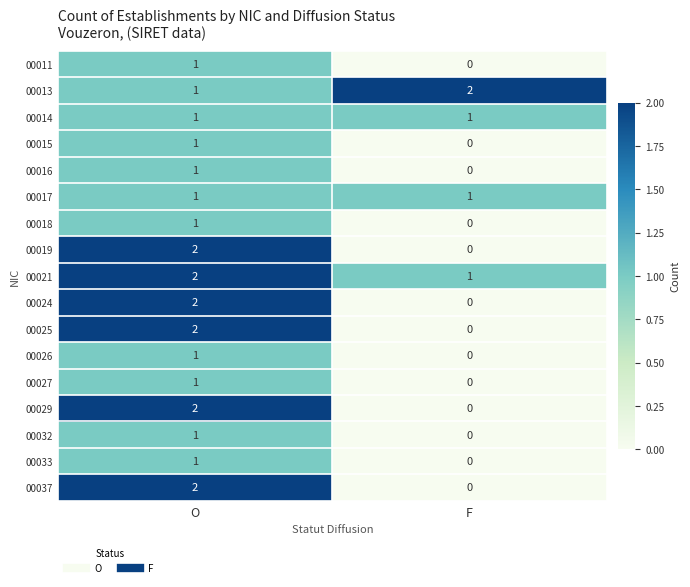

List the labels in order of 00018 value, smallest first.

F, O